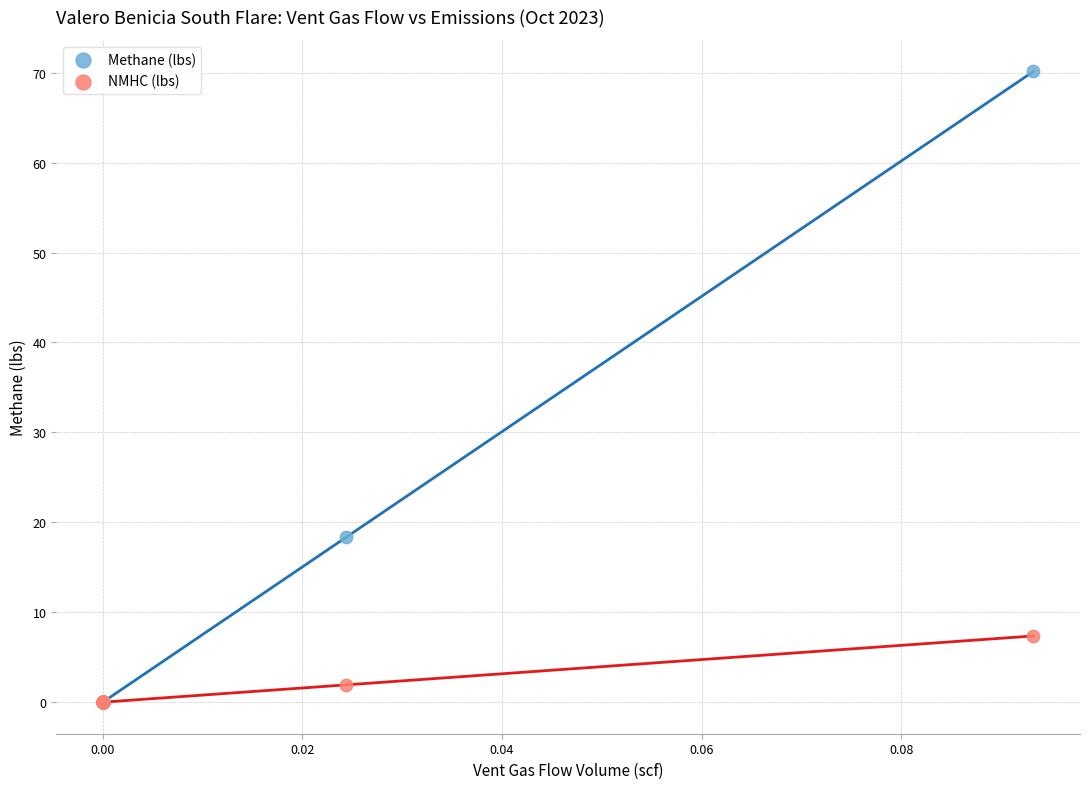

What are all the series names shown in the legend?

Methane (lbs), NMHC (lbs)